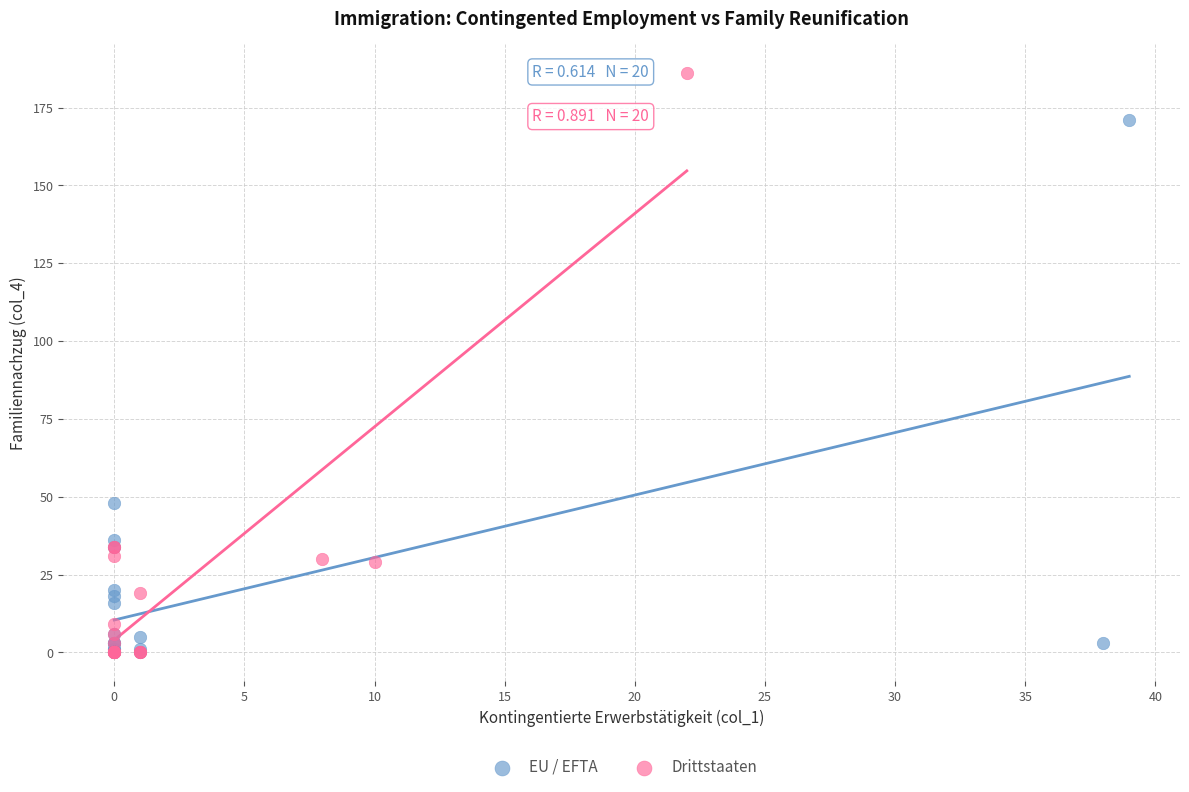

Which series contains the highest Y value?

Drittstaaten